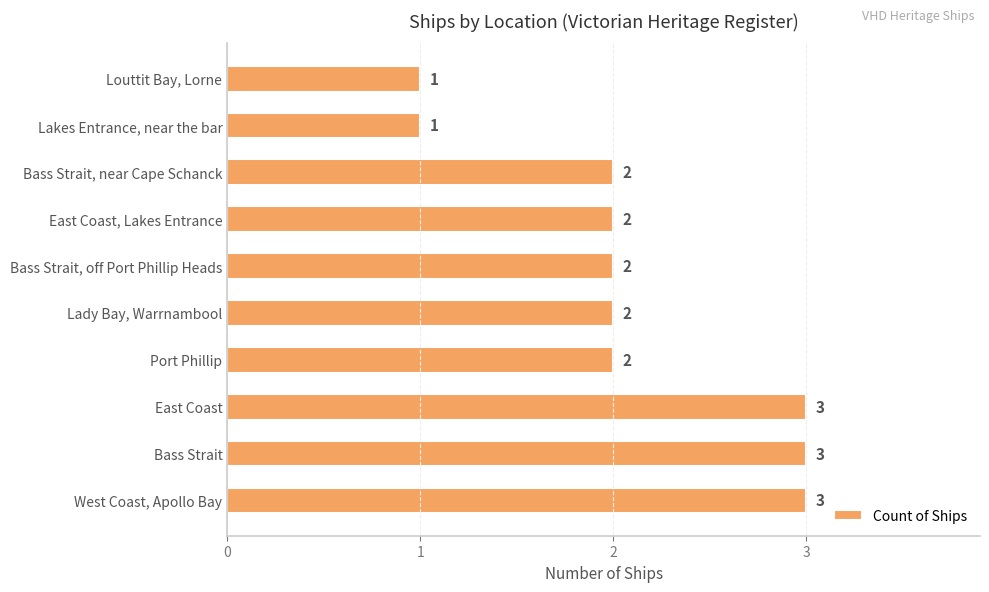

The chart shows a value of 1 at Bass Strait, near Cape Schanck. True or false?

False